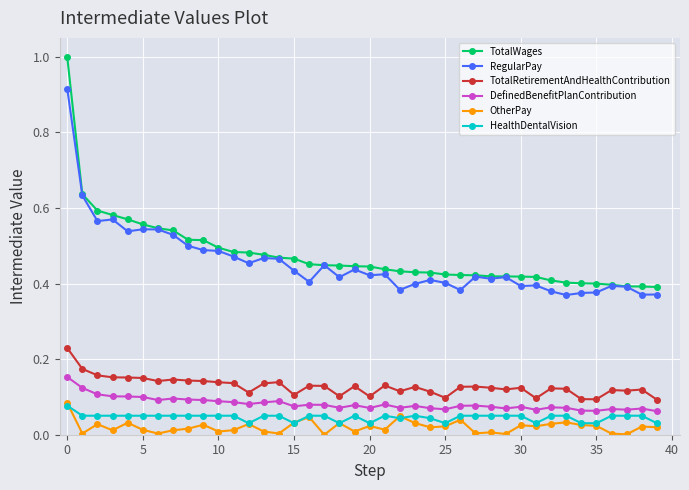

Which series has the largest total across all categories?

TotalWages